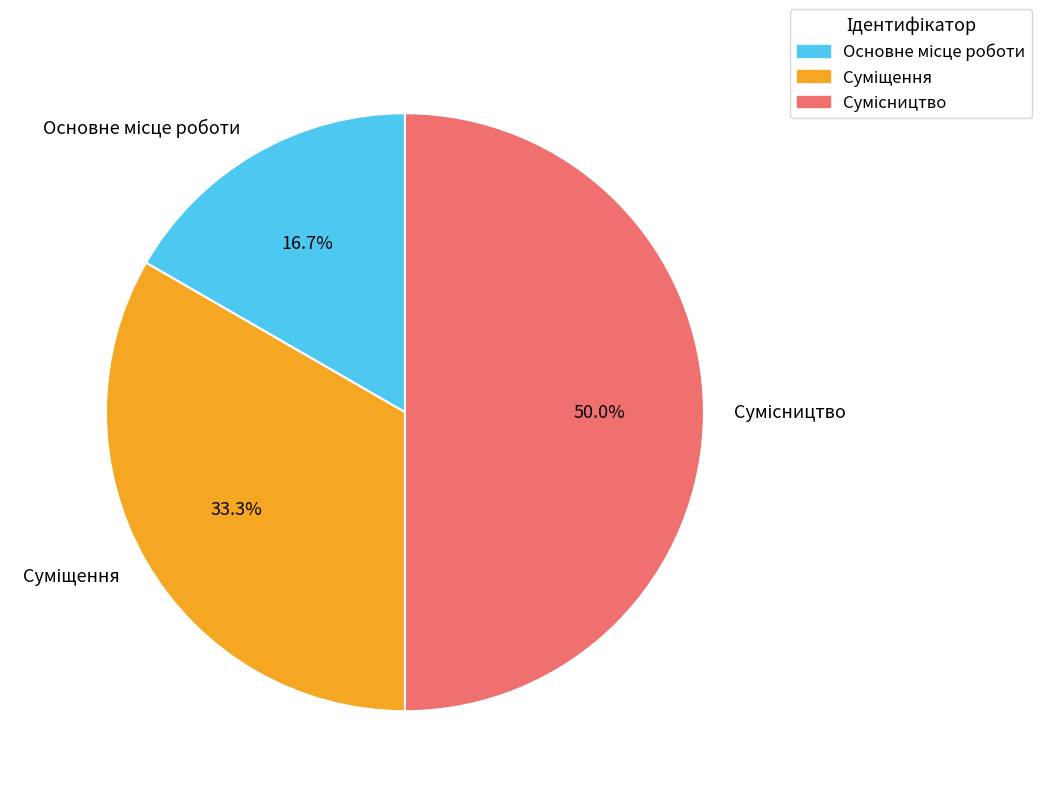

Rank the categories by value from lowest to highest.

Основне місце роботи, Суміщення, Сумісництво